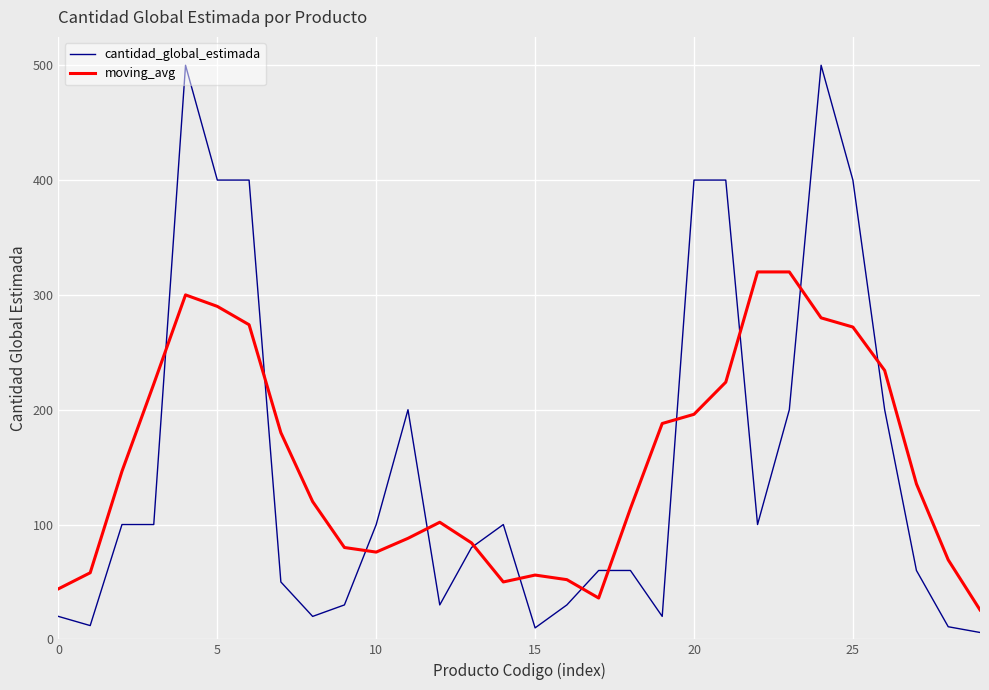

List the series in order of their peak value, lowest first.

moving_avg, cantidad_global_estimada